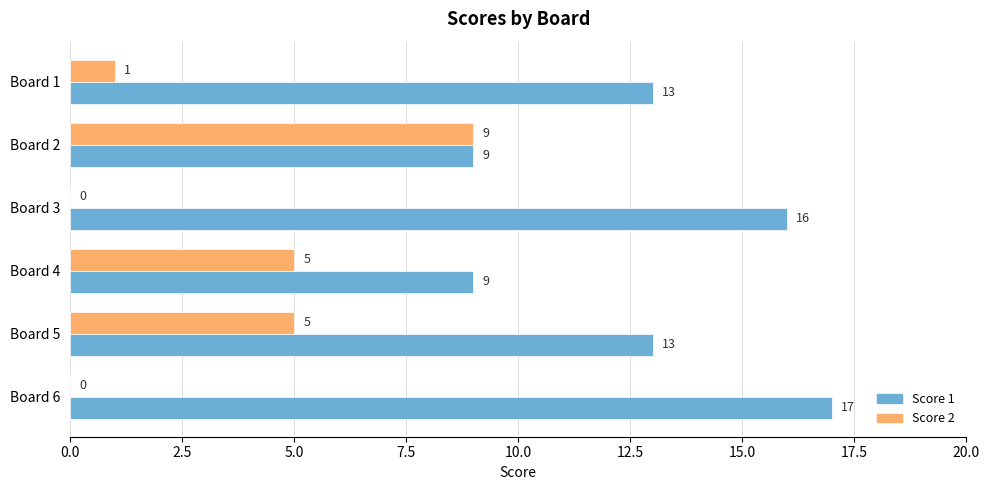

Between Board 4 and Board 6, which series saw the biggest shift?

Score 1